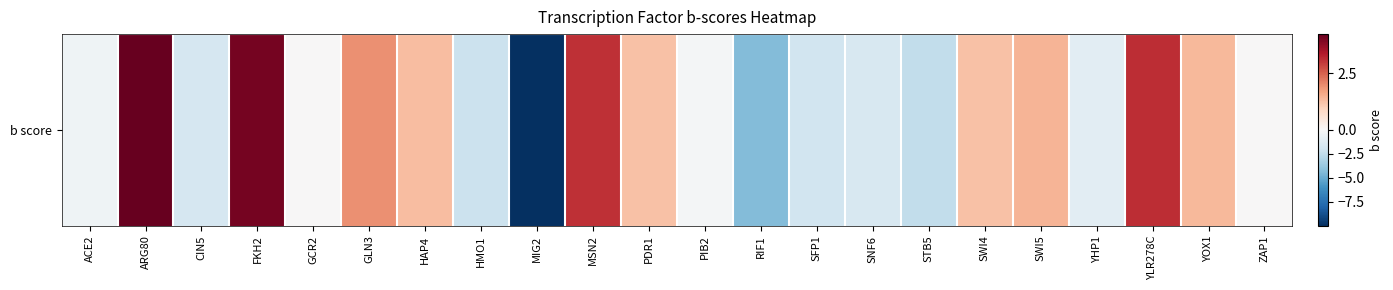

List the labels in order of value, largest first.

ARG80, FKH2, YLR278C, MSN2, GLN3, SWI5, YOX1, HAP4, SWI4, PDR1, GCR2, ZAP1, PIB2, ACE2, YHP1, SNF6, CIN5, SFP1, HMO1, STB5, RIF1, MIG2